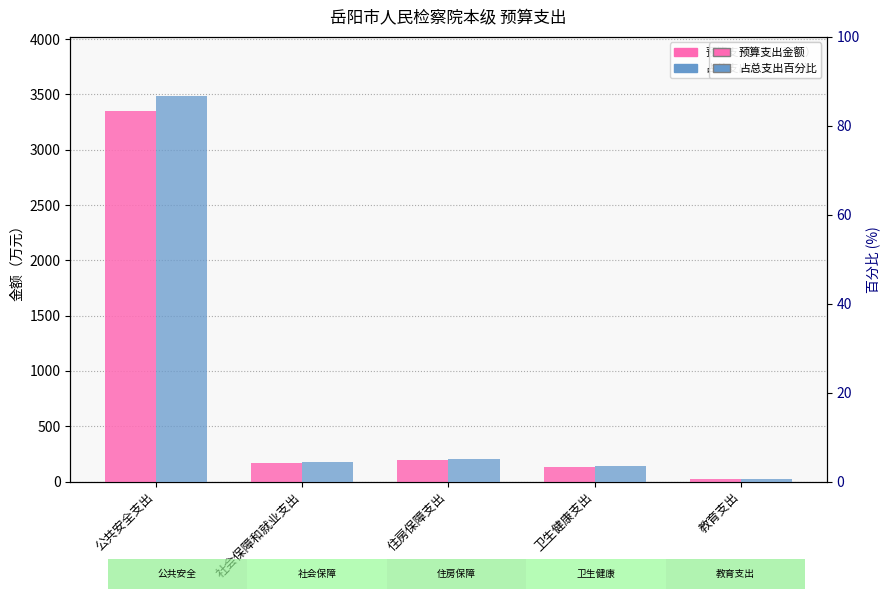

Reading left to right, extract all data points from this chart.

预算支出金额: 3350.1	168.0	198.0	132.0	20.0
占总支出百分比: 86.6	4.3	5.1	3.4	0.5